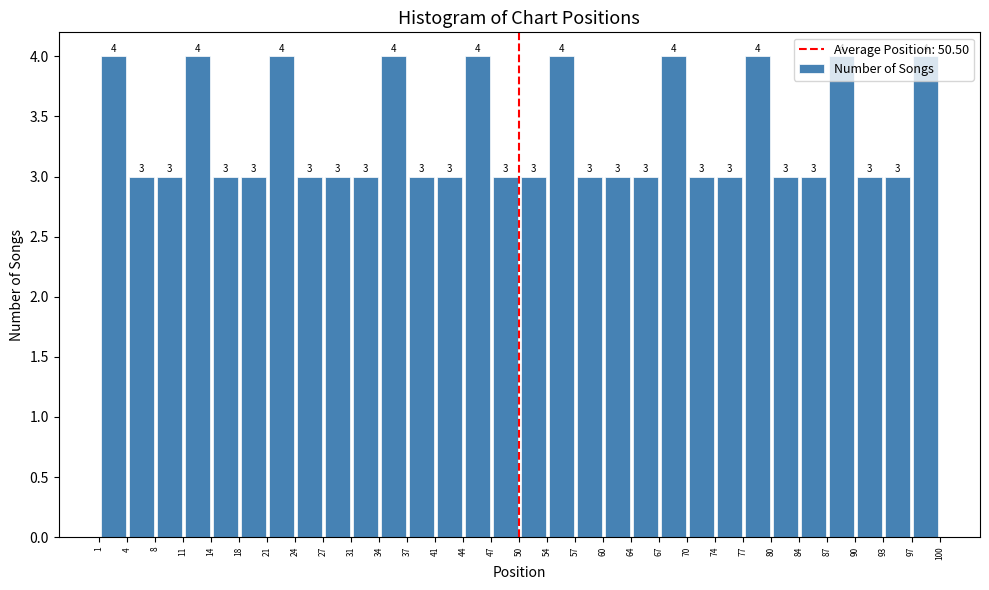

How tall is the bar that spans 70 to 74 on the x-axis?

3